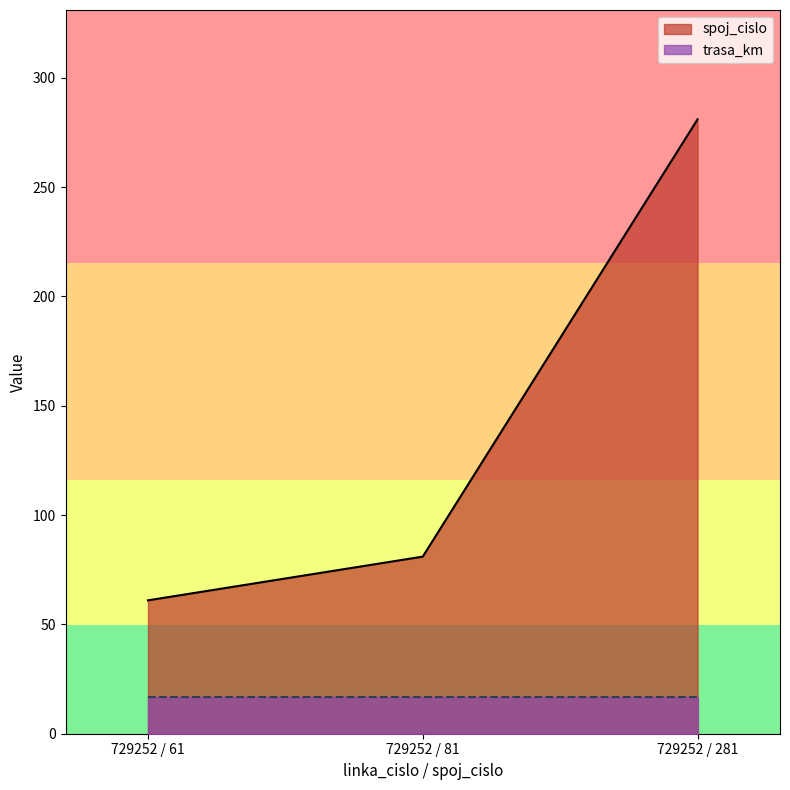

What is the change in value from 729252 / 61 to 729252 / 81?

+20